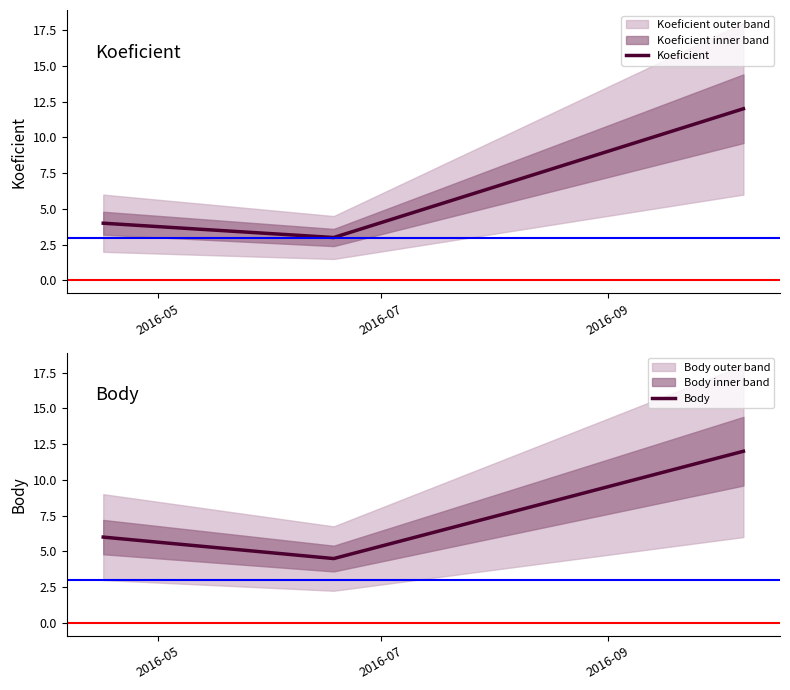

What is the minimum value for Koeficient?

3